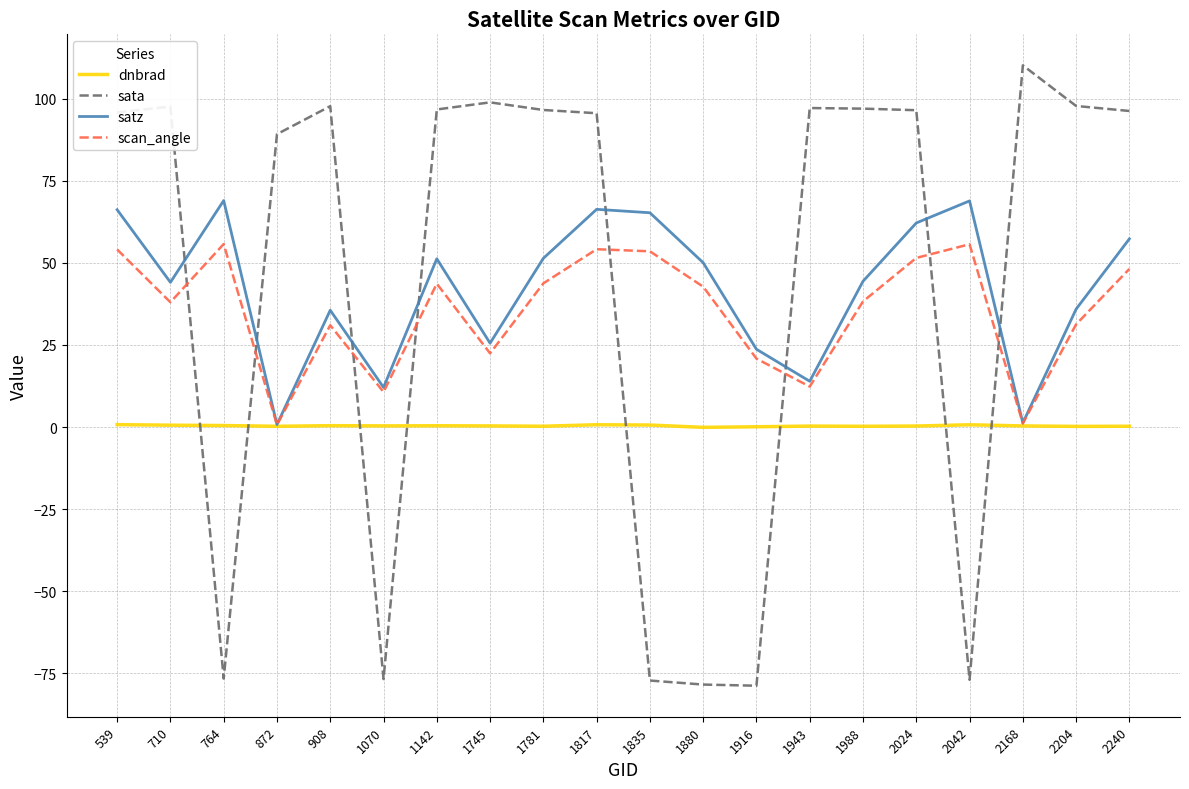

How many values in the satz series are below 50?

10